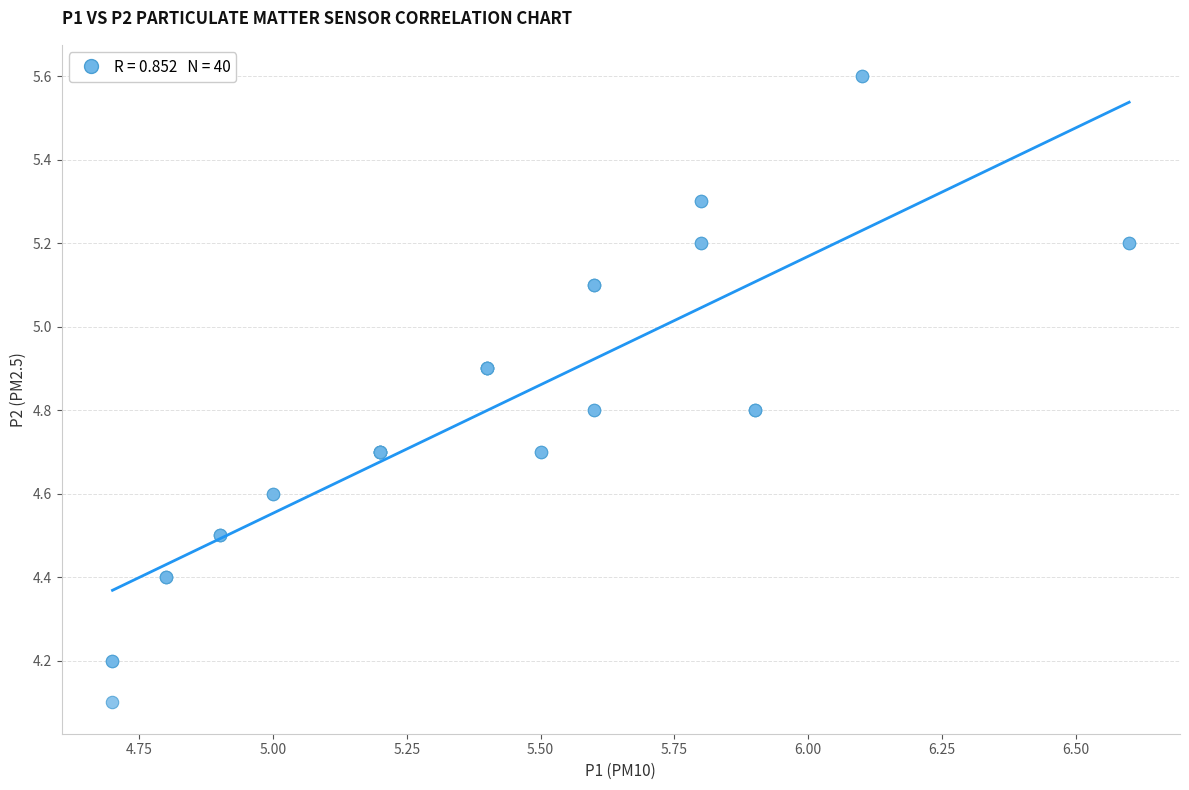

What Y value in the scatter plot is closest to 4?

4.1